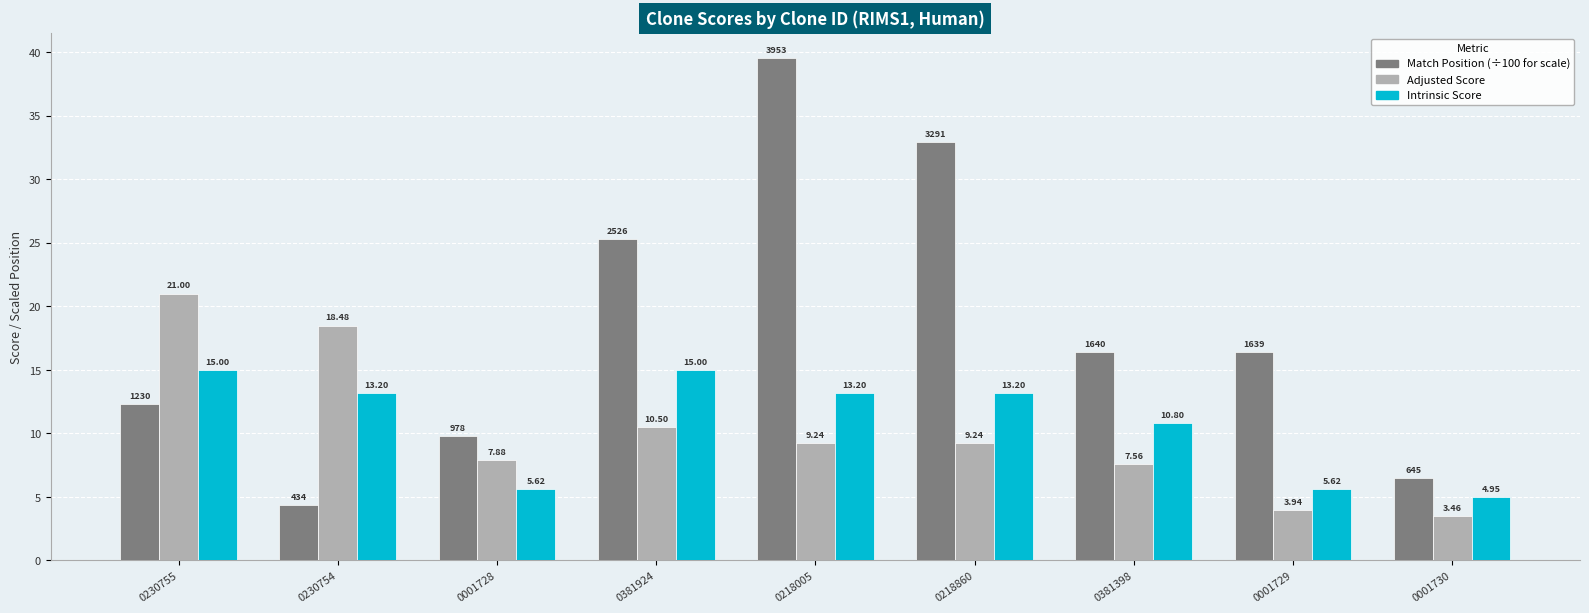

How many series are shown in this chart?

3